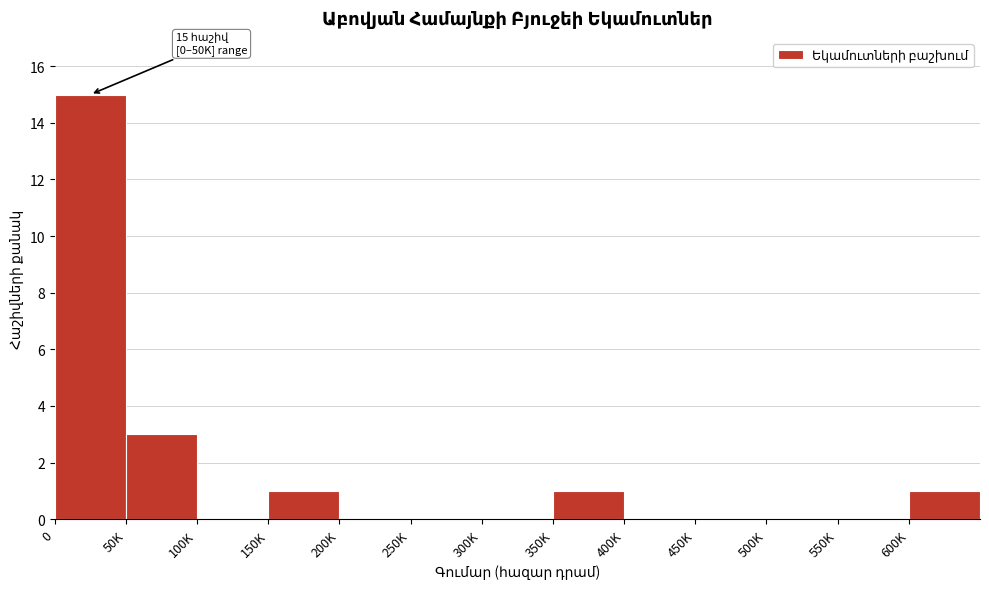

Reading left to right, what are all the values shown in this chart?

0=15	50K=3	100K=0	150K=1	200K=0	250K=0	300K=0	350K=1	400K=0	450K=0	500K=0	550K=0	600K=1